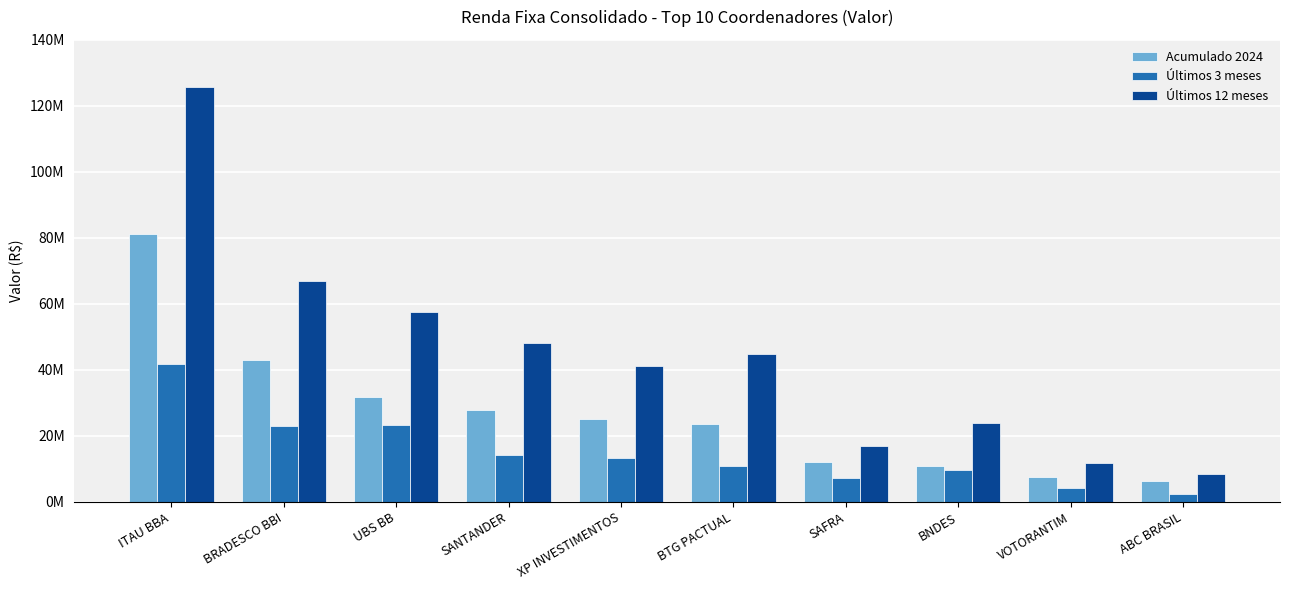

Reading left to right, extract all data points from this chart.

Acumulado 2024: 81131695.1	43057260.9	31908506.2	27906001.3	25068142.1	23715678.2	11982301.1	10881250.0	7702712.7	6496463.9
Últimos 3 meses: 41815178.9	22959212.2	23464652.6	14369870.5	13438278.1	10858597.5	7171697.7	9556250.0	4343836.2	2322831.0
Últimos 12 meses: 125767325.7	66840846.6	57518493.1	48028192.4	41190513.2	44939028.0	17085804.0	23910612.0	11877803.2	8559403.4